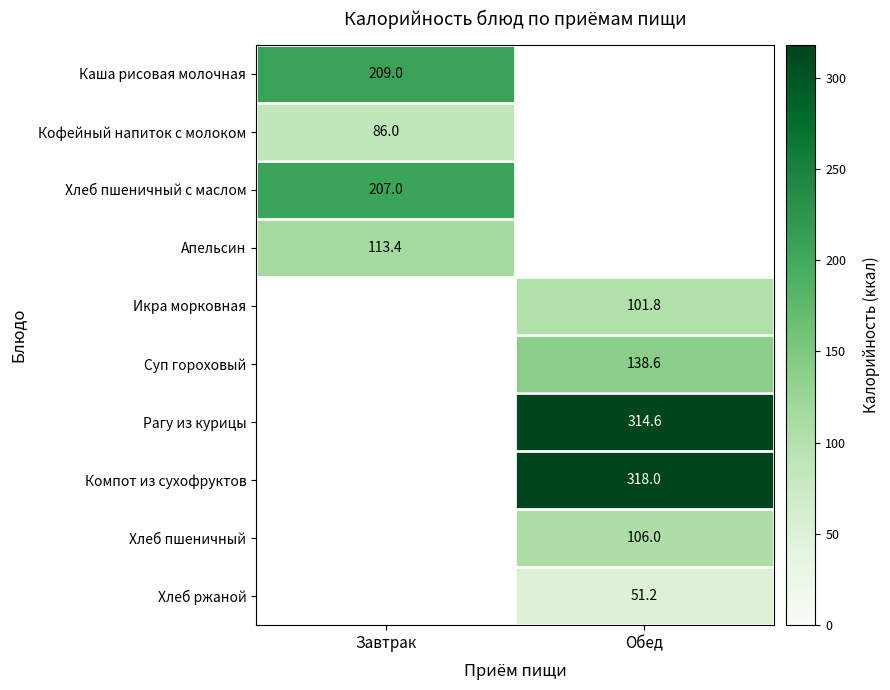

What is the smallest value displayed?

51.2